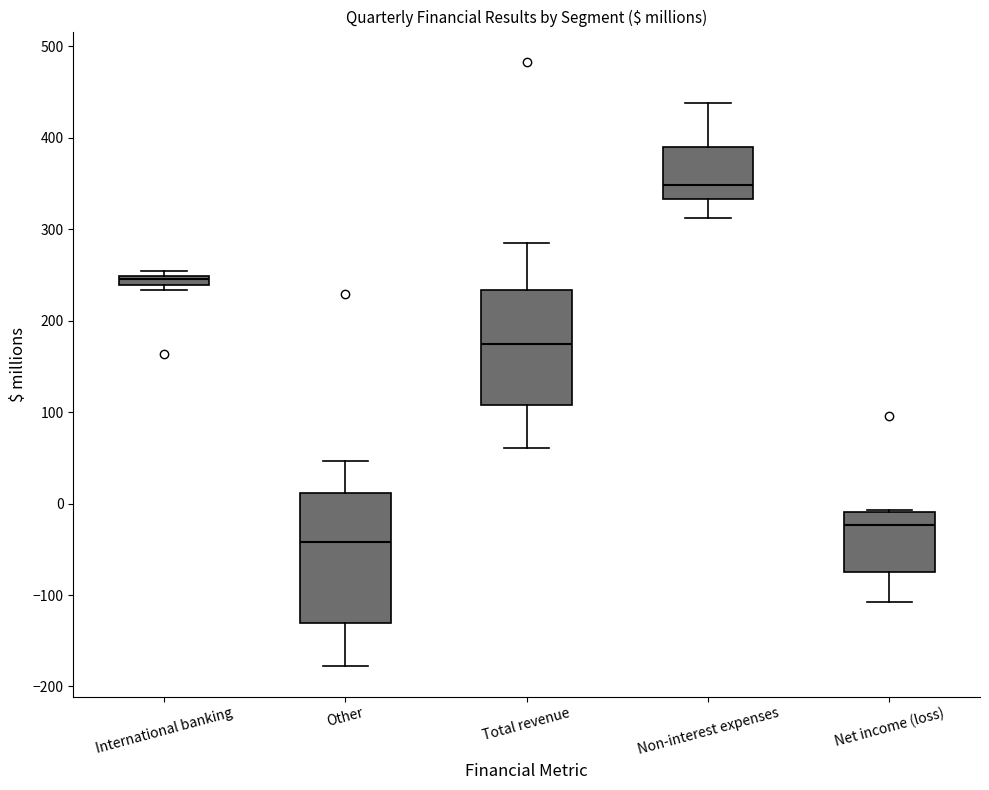

Where does the median line of the box for Other sit on the y-axis? The values are not printed on the chart, so give them approximately, as read against the axis.

-40